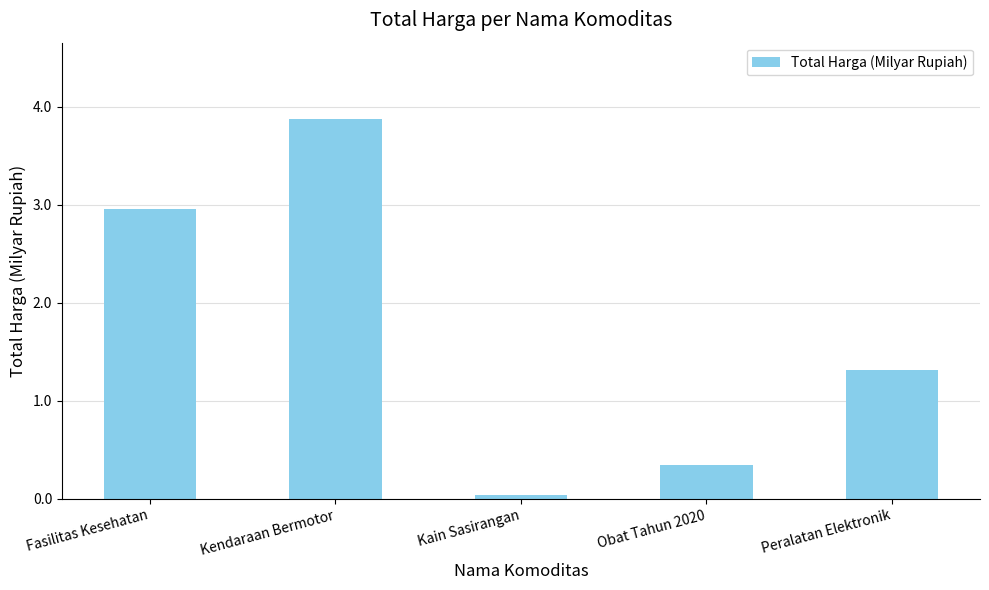

What is the average value?

1.7